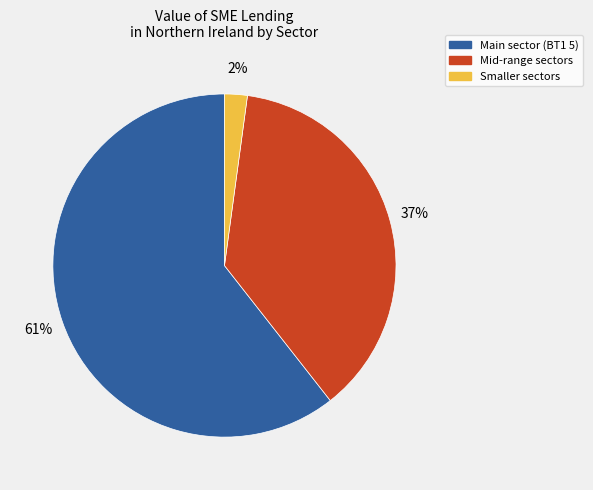

To the nearest percent, what is the average slice percentage?

33%